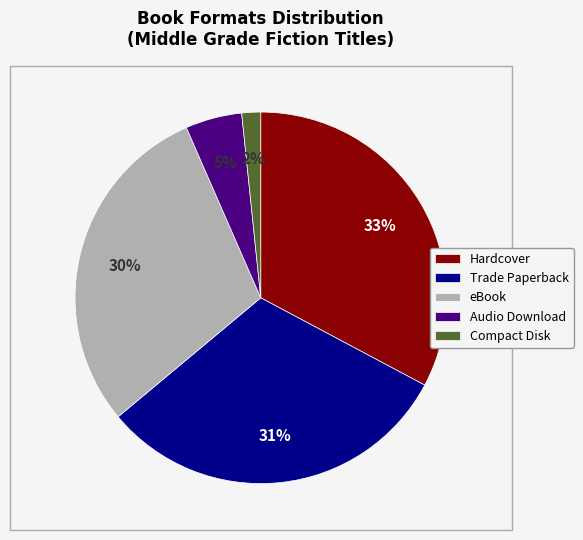

Between Trade Paperback and Hardcover, which is larger?

Hardcover